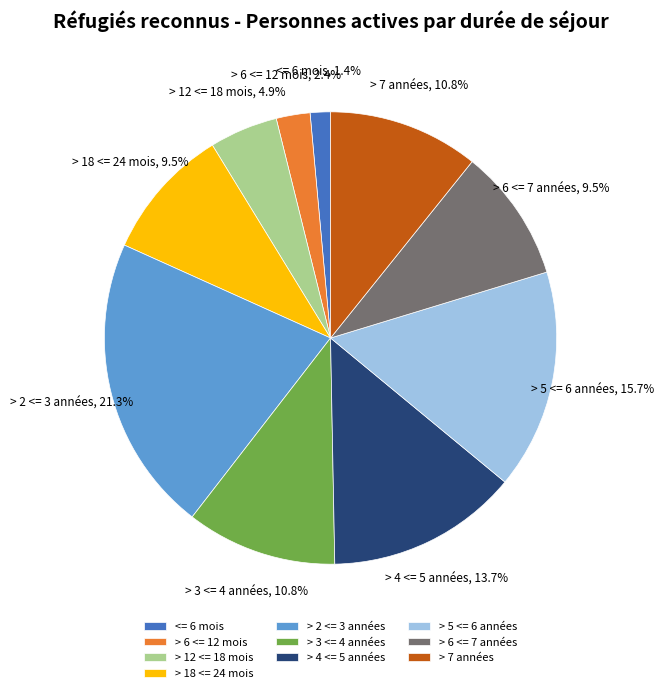

What portion of the pie excludes > 3 <= 4 années?

89.2%